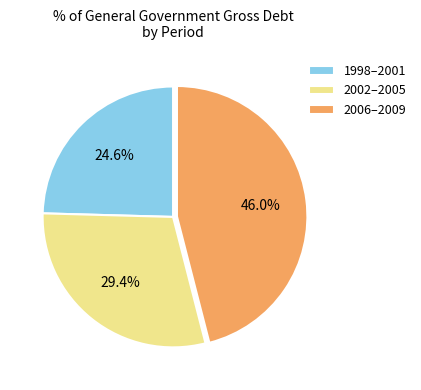

Does 1998–2001 account for over 50% of the chart?

No